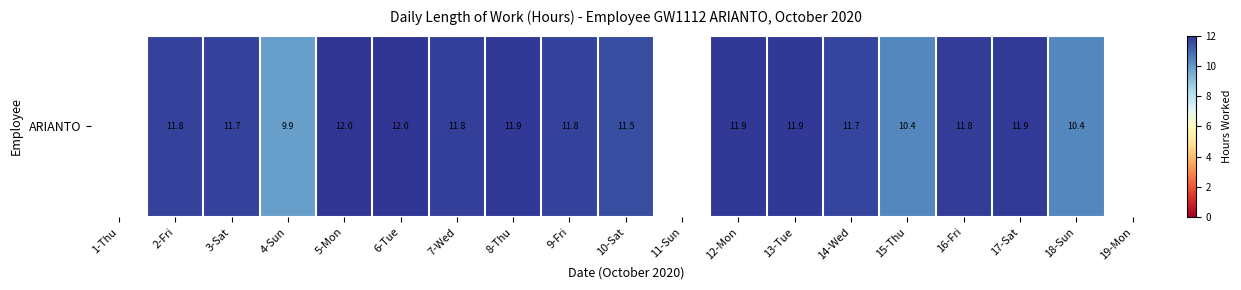

Reading left to right, what are all the values shown in this chart?

1-Thu=0.0	2-Fri=11.8	3-Sat=11.7	4-Sun=9.9	5-Mon=12.0	6-Tue=12.0	7-Wed=11.8	8-Thu=11.9	9-Fri=11.8	10-Sat=11.5	11-Sun=0.0	12-Mon=11.9	13-Tue=11.9	14-Wed=11.7	15-Thu=10.4	16-Fri=11.8	17-Sat=11.9	18-Sun=10.4	19-Mon=0.0